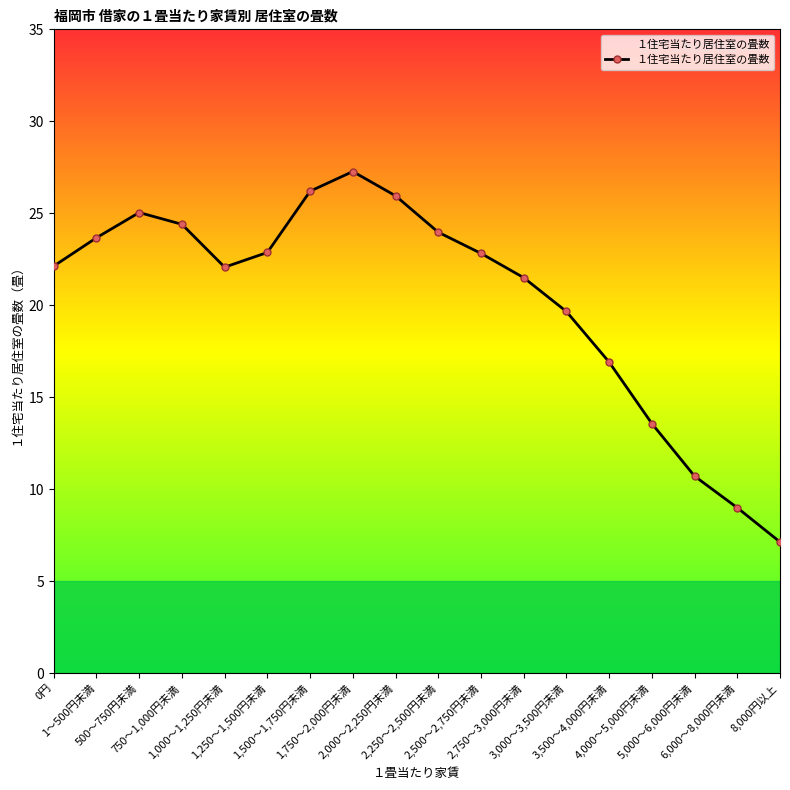

Which has a higher value, 0円 or 1,750～2,000円未満?

1,750～2,000円未満